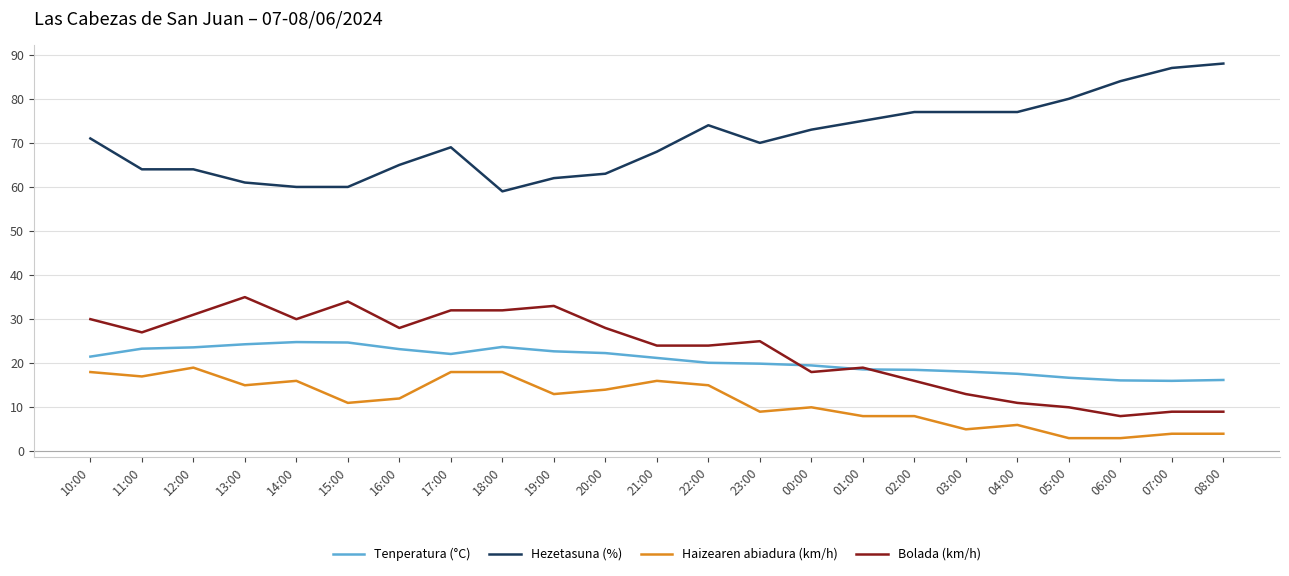

True or false: Hezetasuna (%) has a value of 118.3 at 22:00.

False